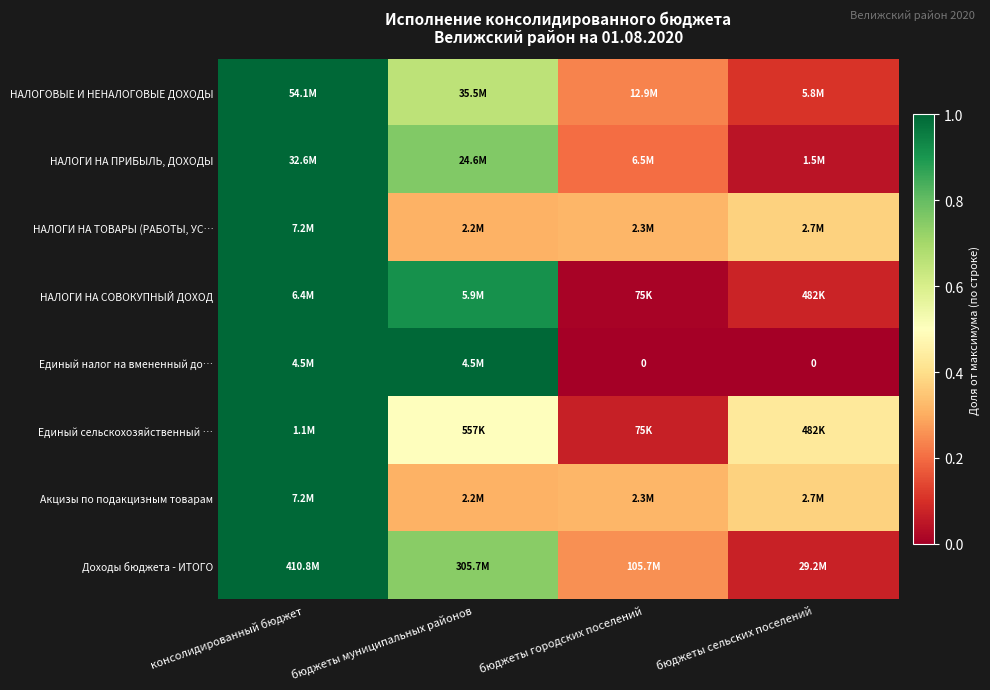

Count the number of data series in this chart.

8